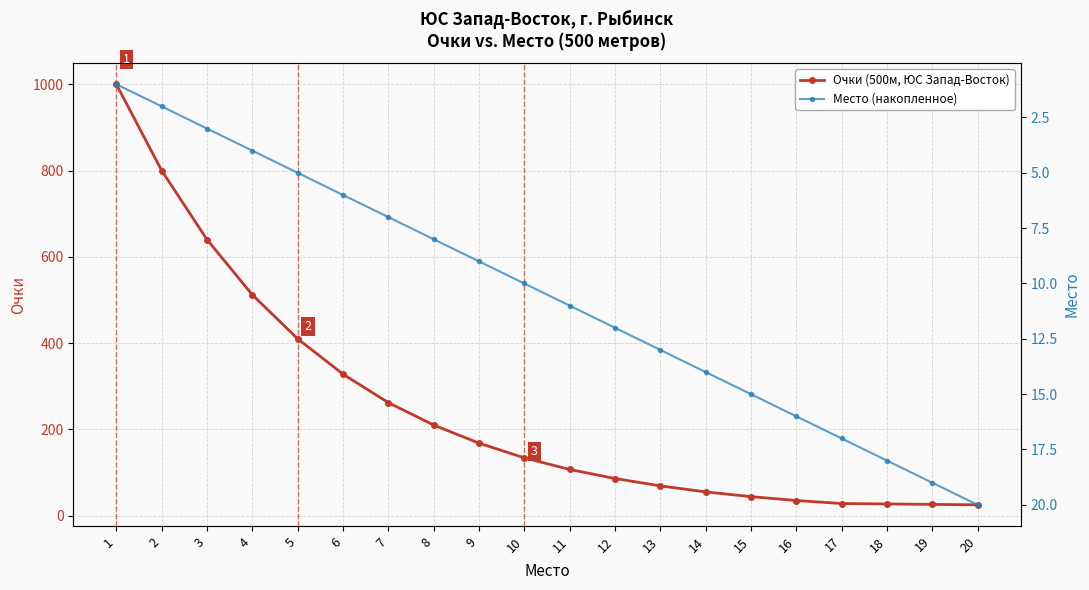

What are all the series names shown in the legend?

Очки (500м, ЮС Запад-Восток), Место (накопленное)